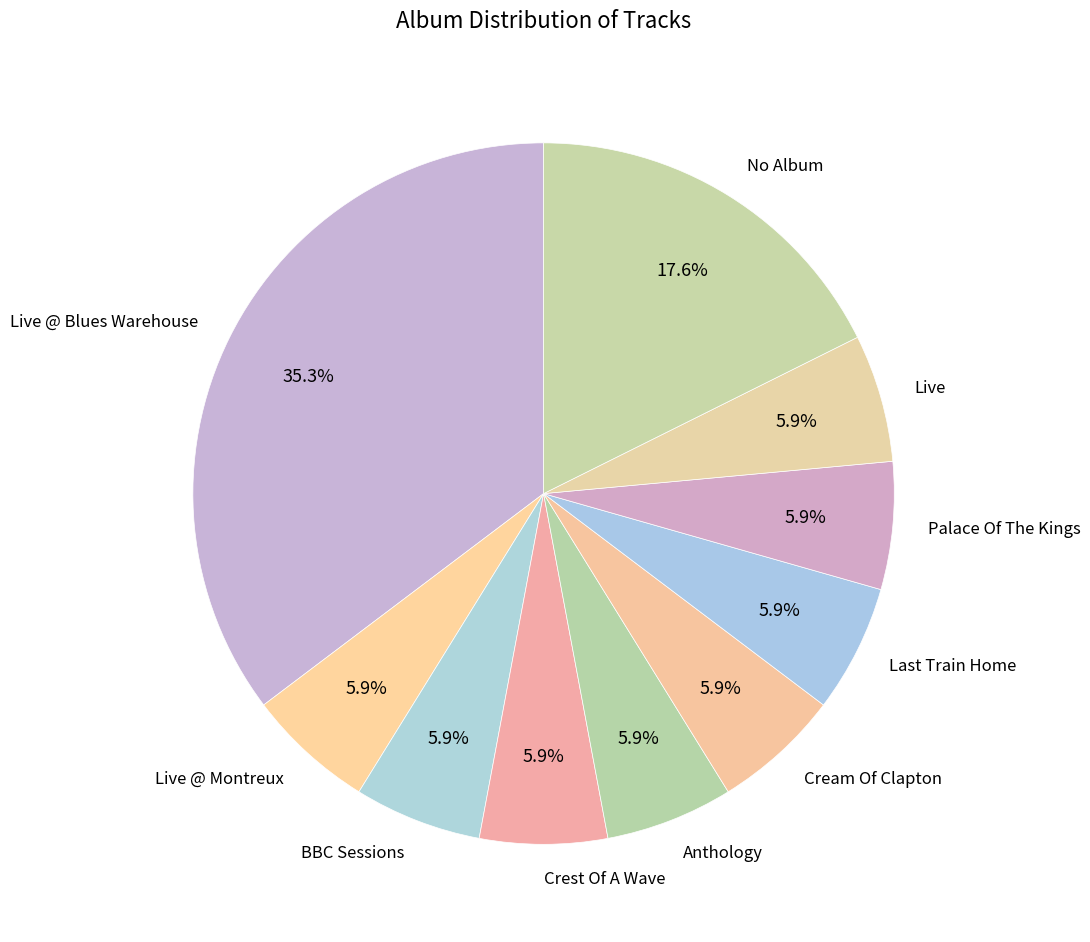

Which category has the biggest portion of the pie?

Live @ Blues Warehouse